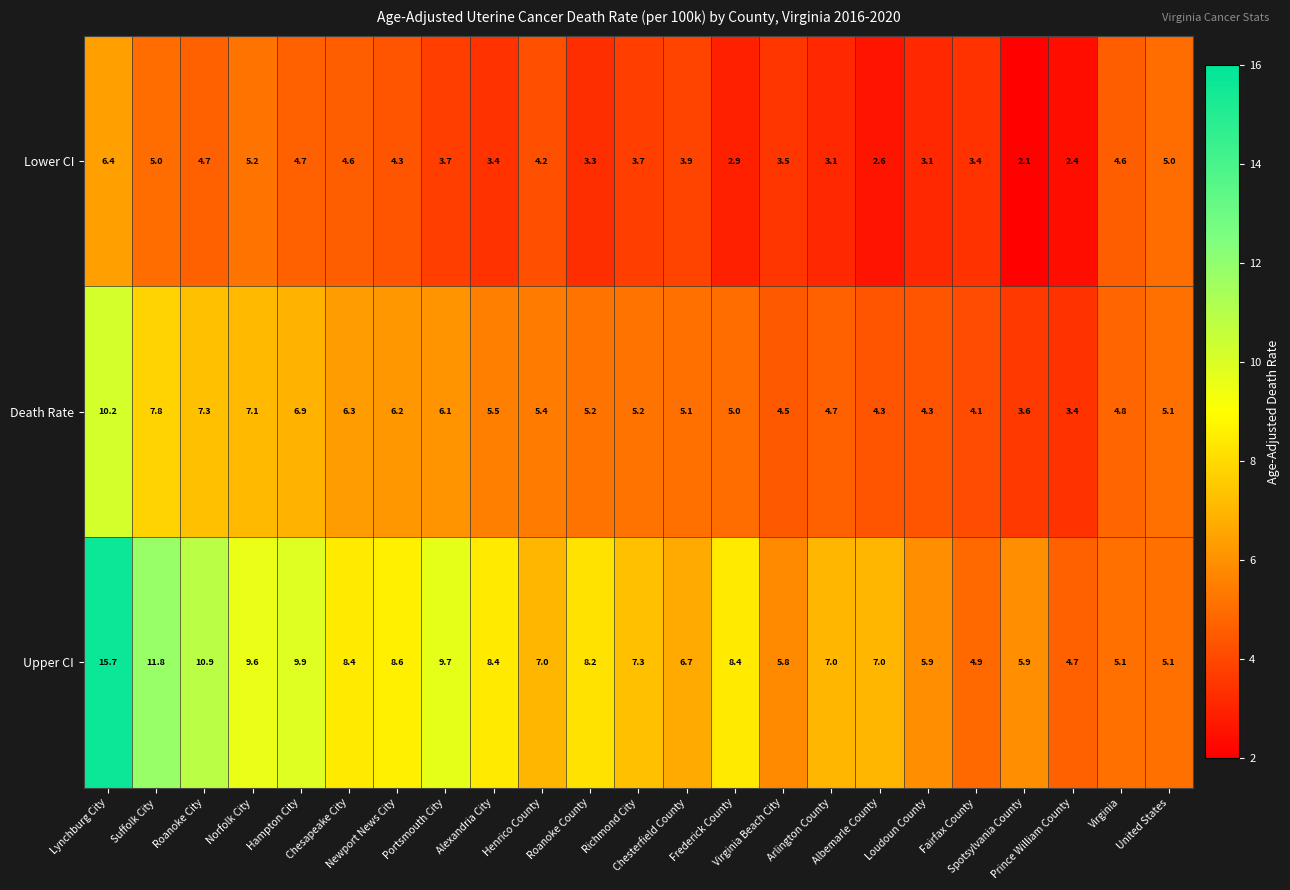

What is the minimum value shown in the chart?

2.1